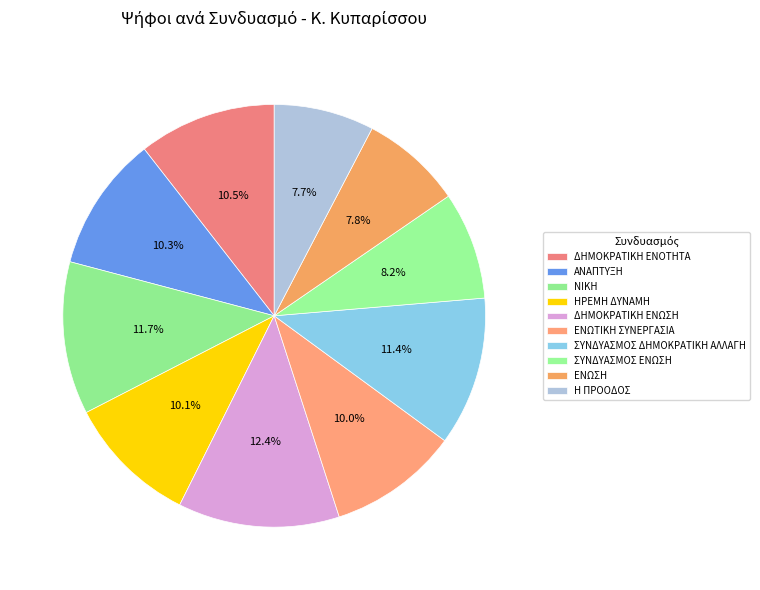

Do ΕΝΩΤΙΚΗ ΣΥΝΕΡΓΑΣΙΑ and ΔΗΜΟΚΡΑΤΙΚΗ ΕΝΩΣΗ together represent more than half of the pie?

No